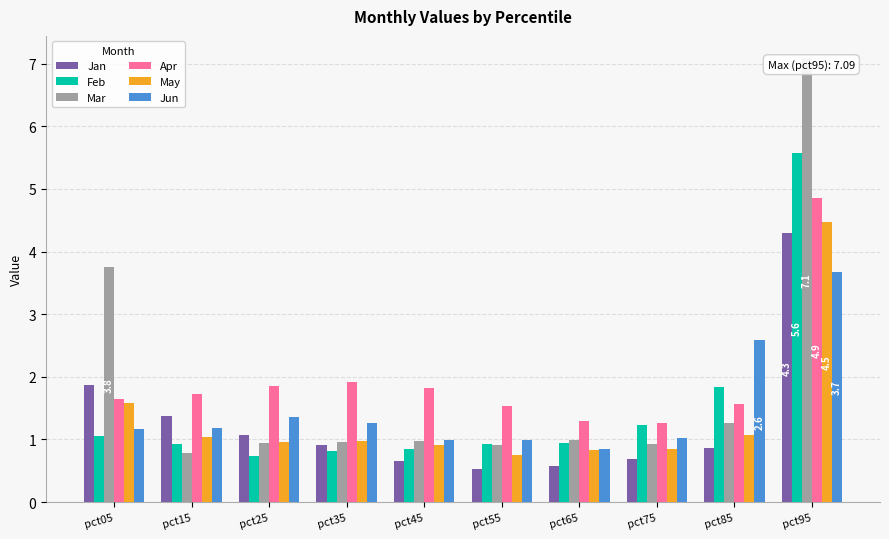

What is the maximum value for Jan?

4.3